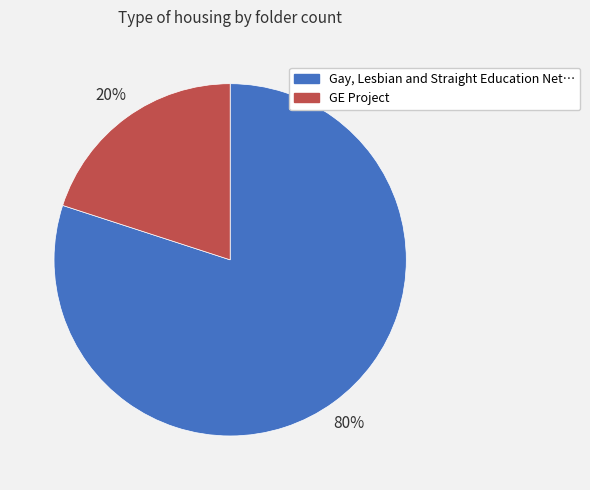

How many segments does this pie chart have?

2